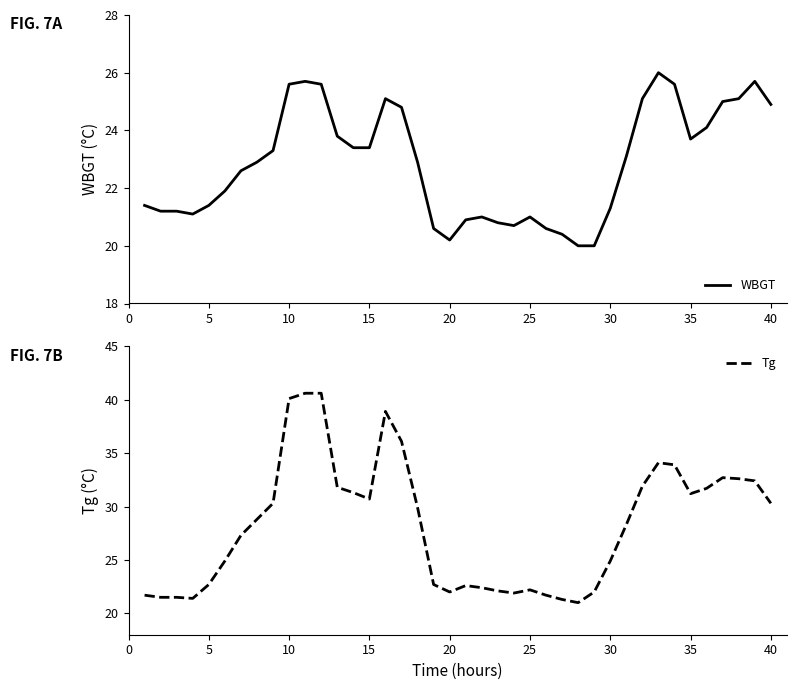

What is the lowest value of the WBGT series?

20.0